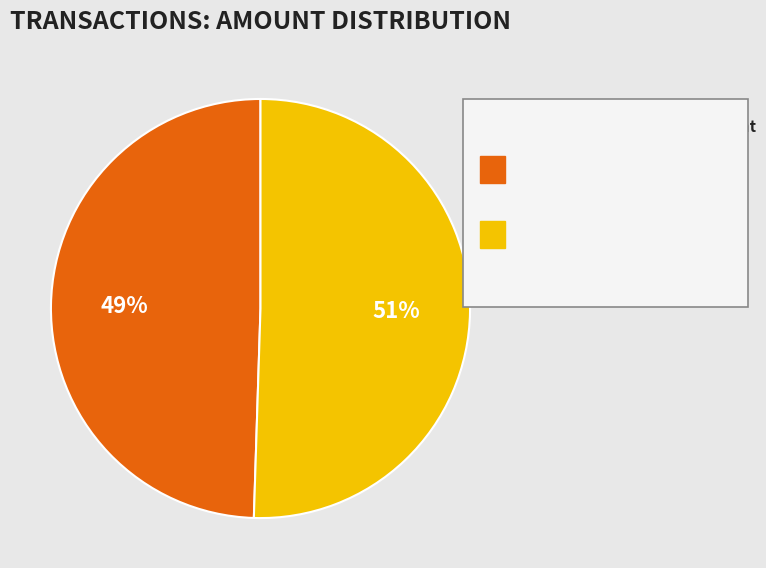

Rank the categories by value from highest to lowest.

620950, 620953